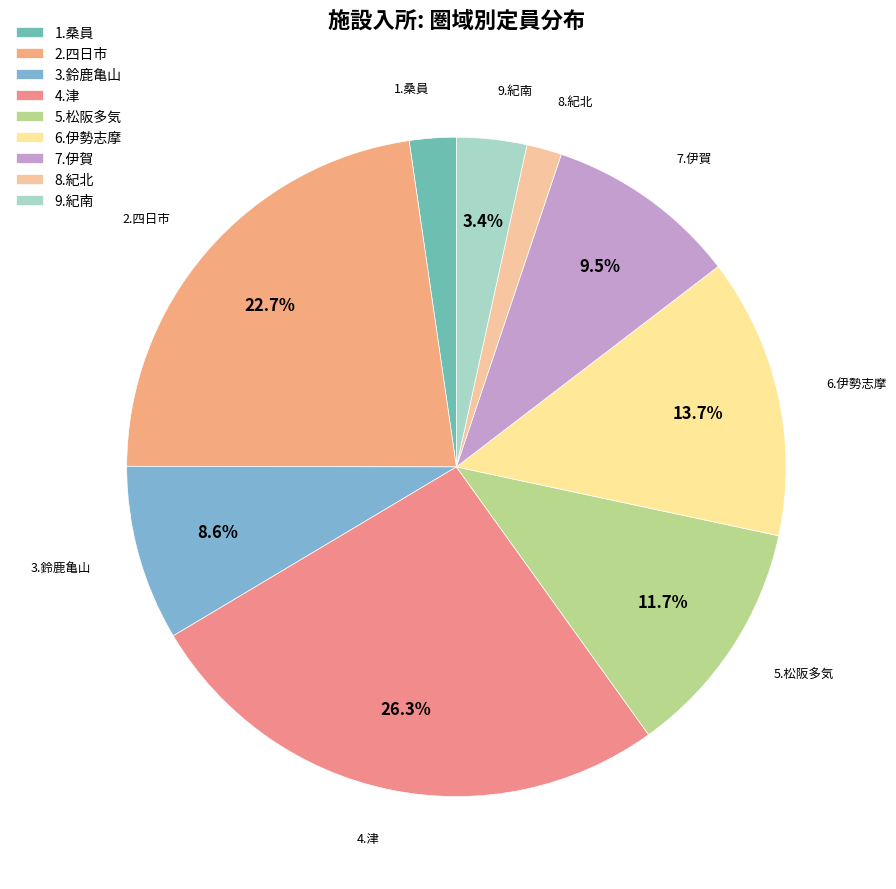

Does 2.四日市 represent more than half of the total?

No